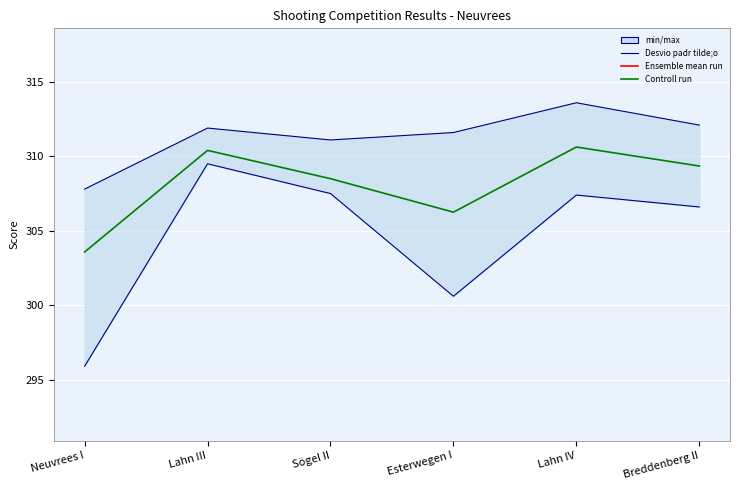

True or false: Ensemble mean run and Controll run intersect in this chart.

False